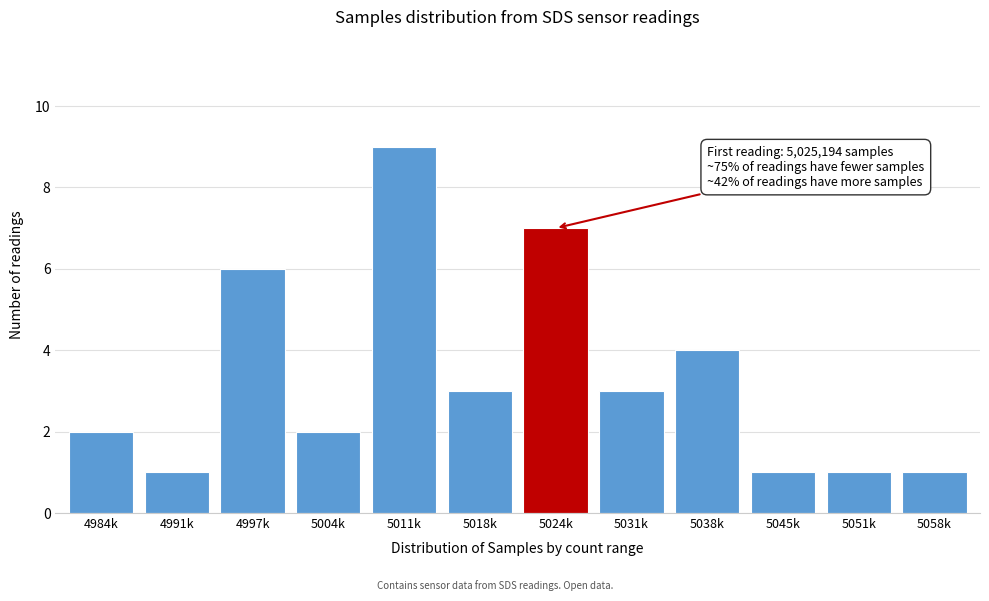

Reading right to left, what are all the values shown in this chart?

5058k=1	5051k=1	5045k=1	5038k=4	5031k=3	5024k=7	5018k=3	5011k=9	5004k=2	4997k=6	4991k=1	4984k=2